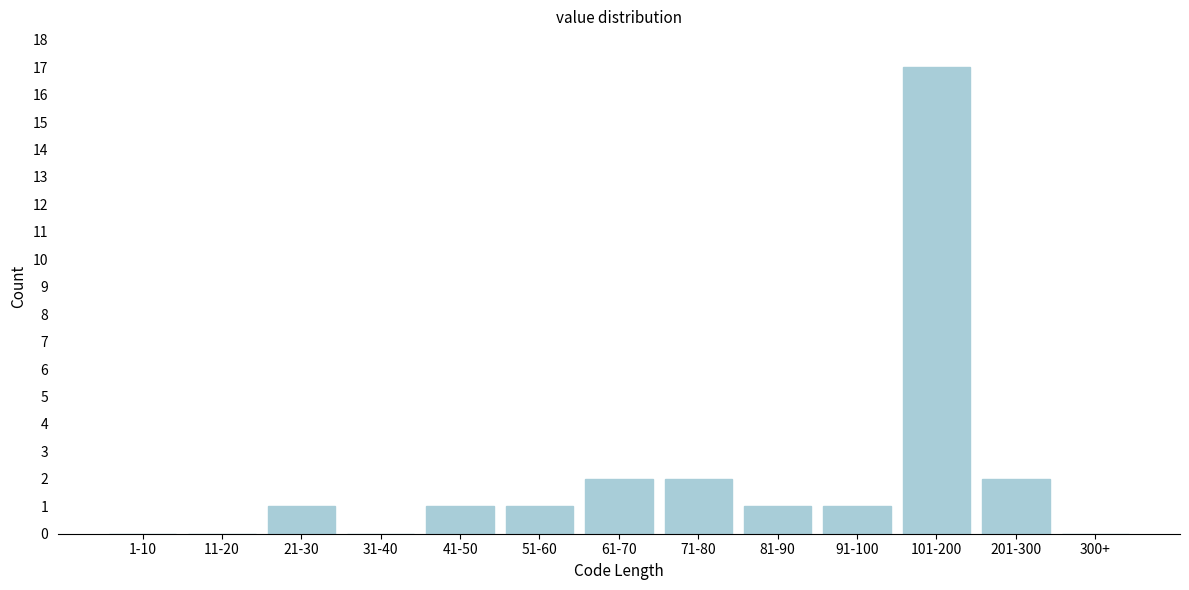

Reading left to right, transcribe all the data shown in this chart.

1-10=0	11-20=0	21-30=1	31-40=0	41-50=1	51-60=1	61-70=2	71-80=2	81-90=1	91-100=1	101-200=17	201-300=2	300+=0